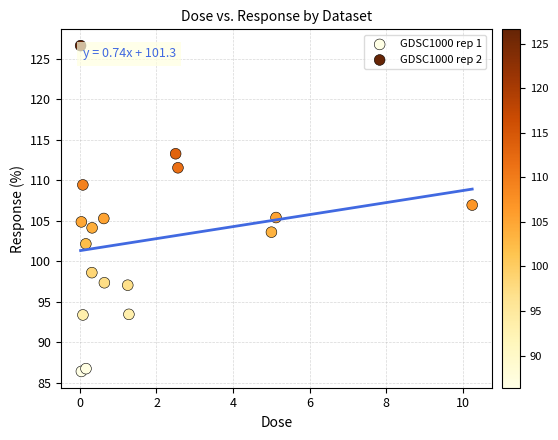

Which series reaches the maximum Y coordinate?

GDSC1000 rep 2